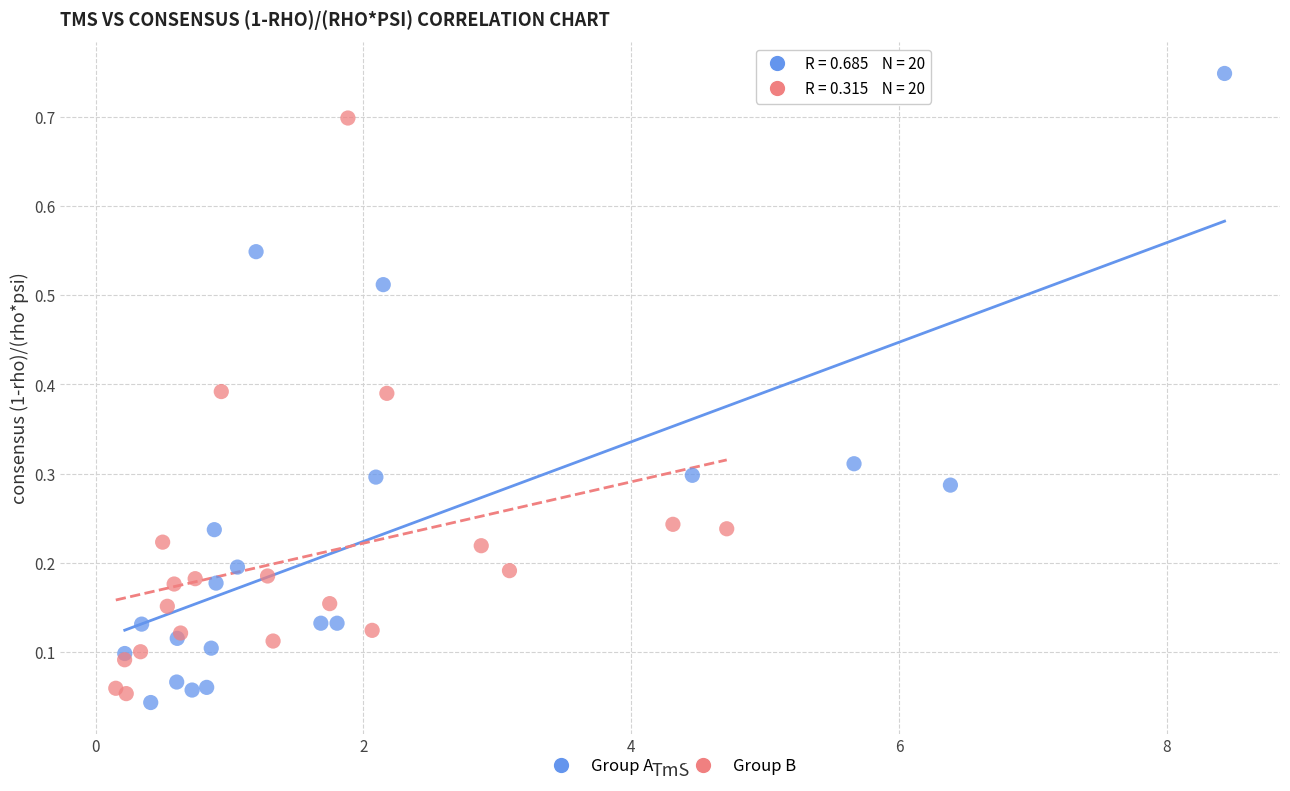

Which series reaches the maximum Y coordinate?

Group A